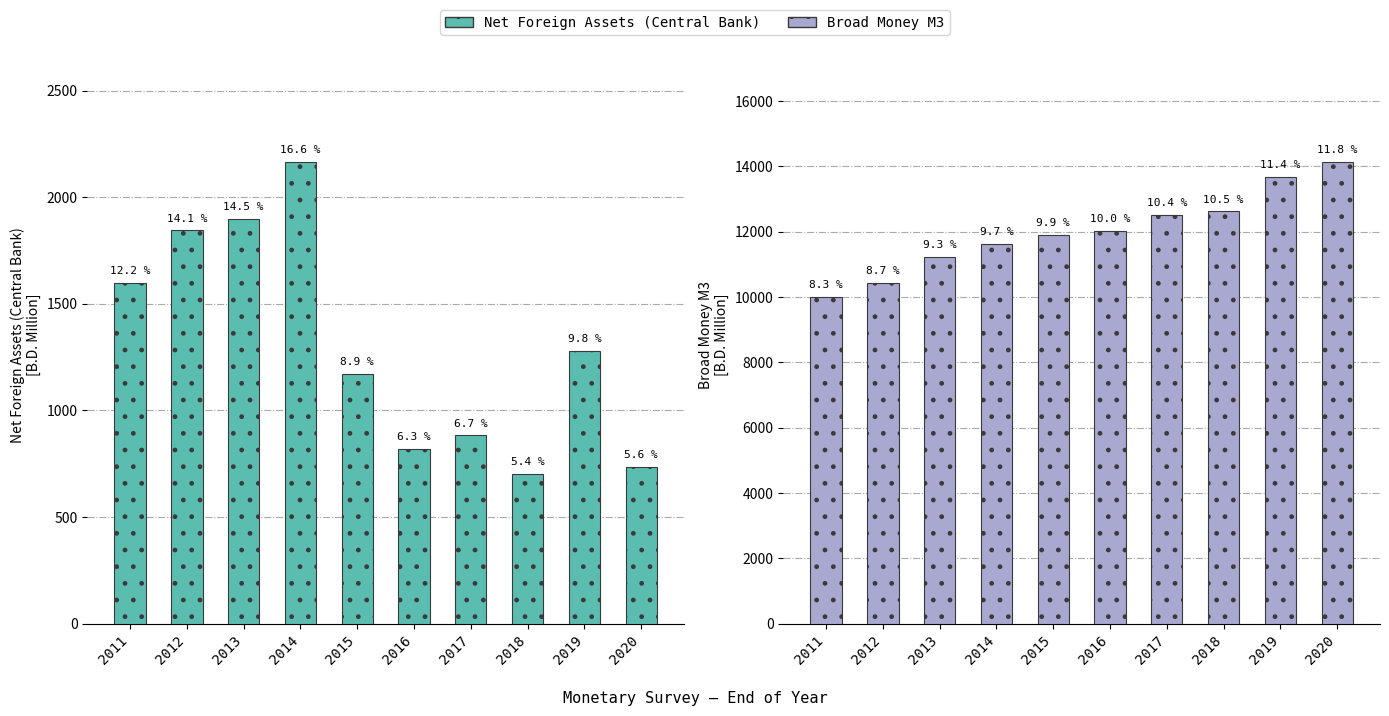

What value does the Broad Money M3 series have at 2014?

11635.2